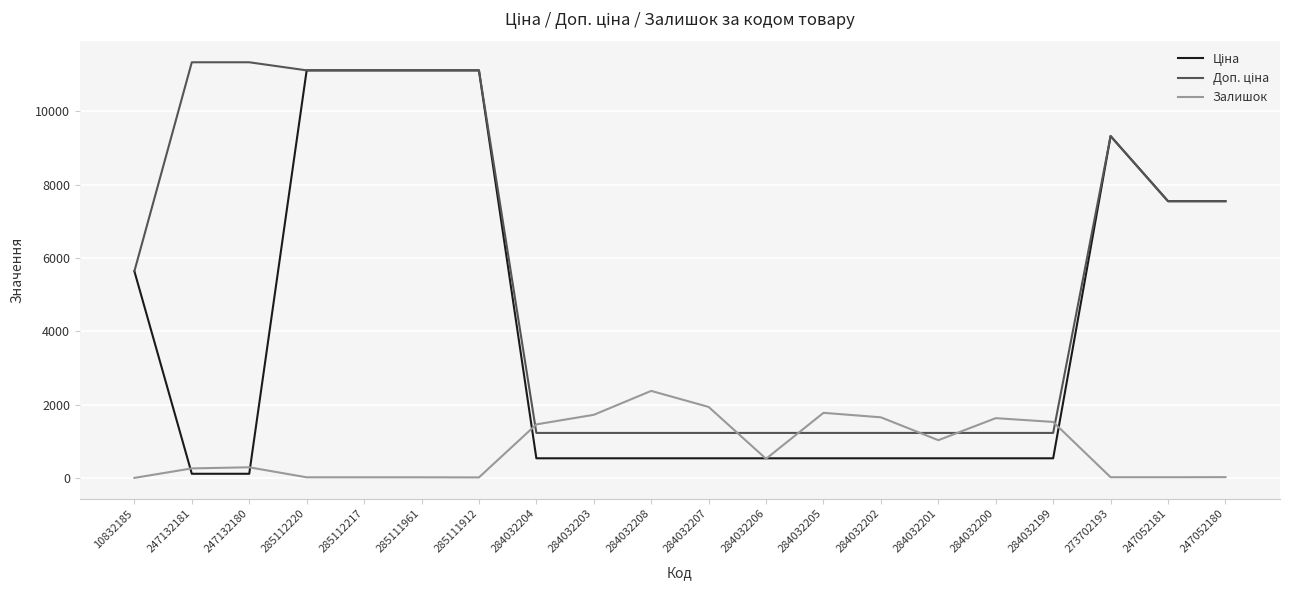

What is the difference between the second highest and second lowest values in the Залишок series?

1922.0